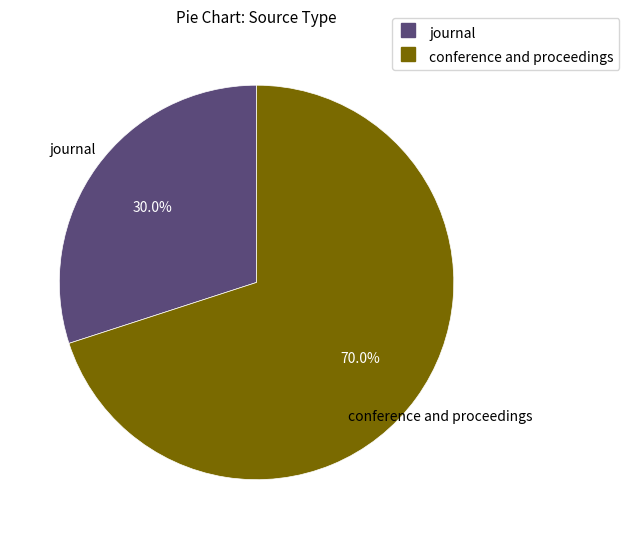

What percentage do journal and conference and proceedings together represent?

100.0%